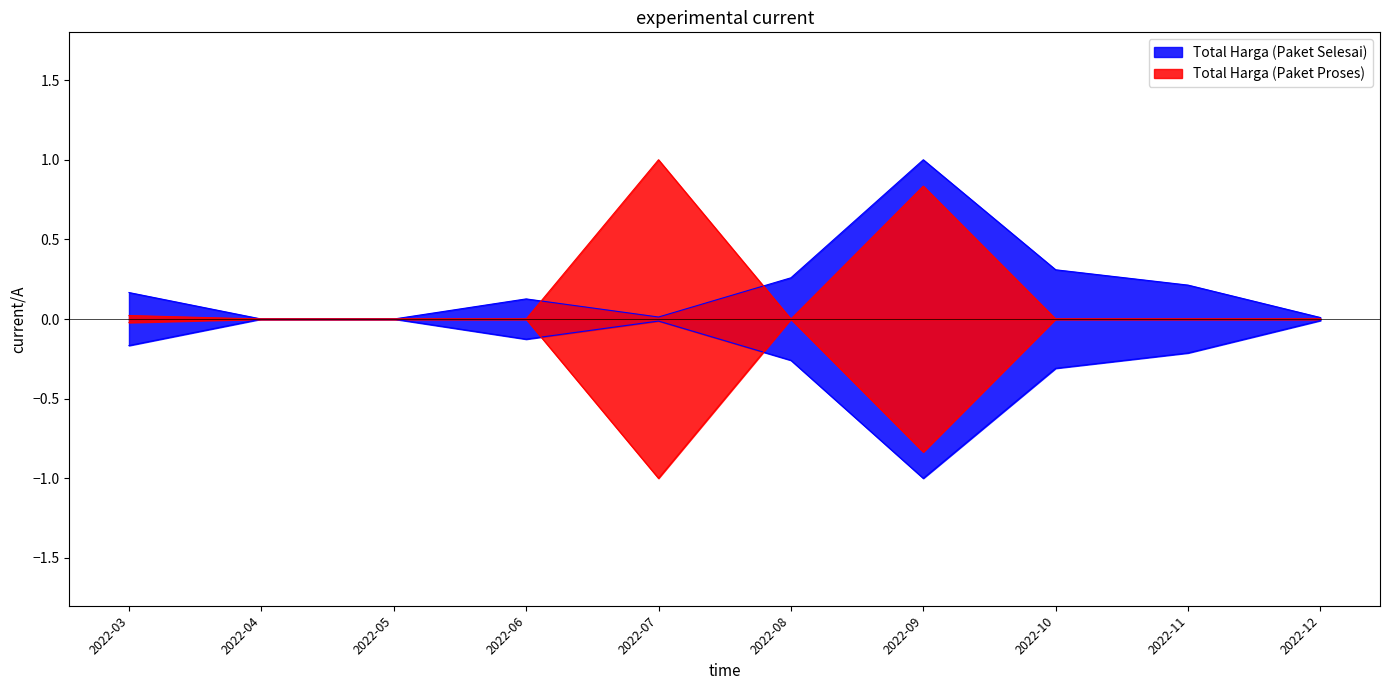

Between 2022-06 and 2022-11, which series saw the biggest shift?

Total Harga (Paket Selesai)